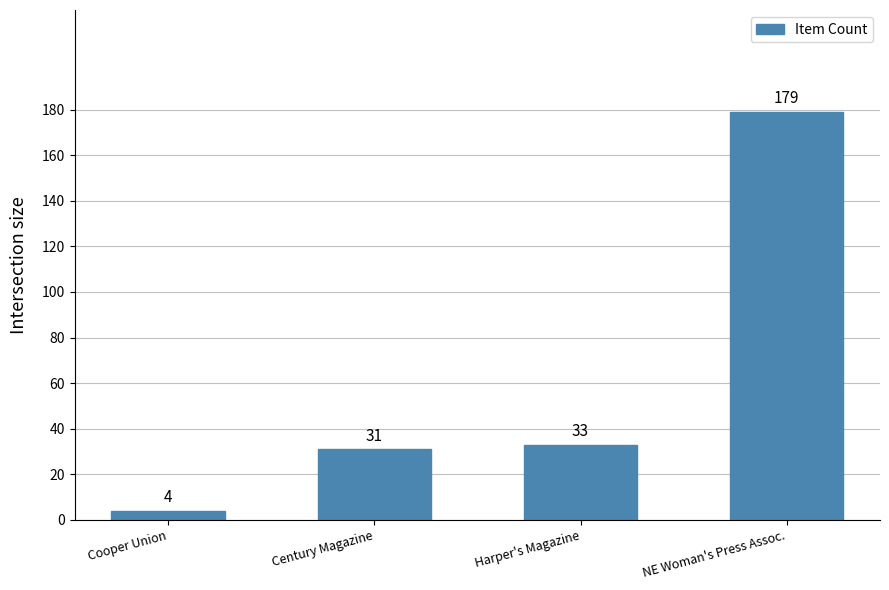

What is the difference between the maximum and second lowest values?

148